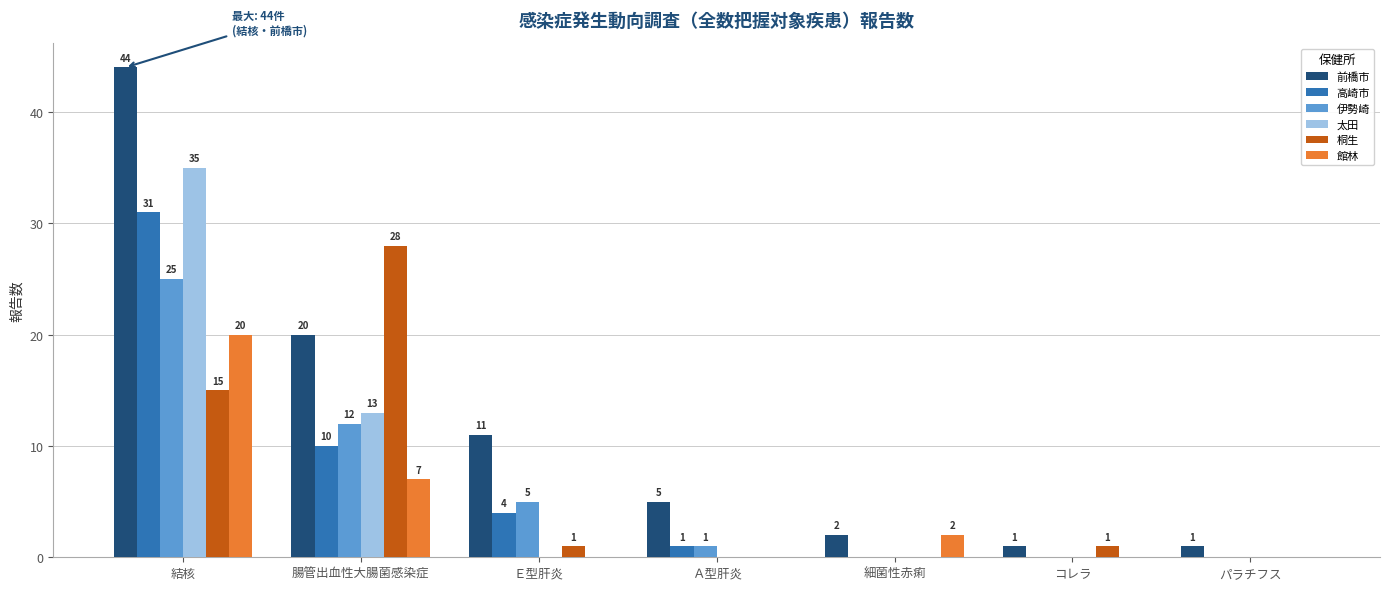

What is the average value of the 伊勢崎 series?

6